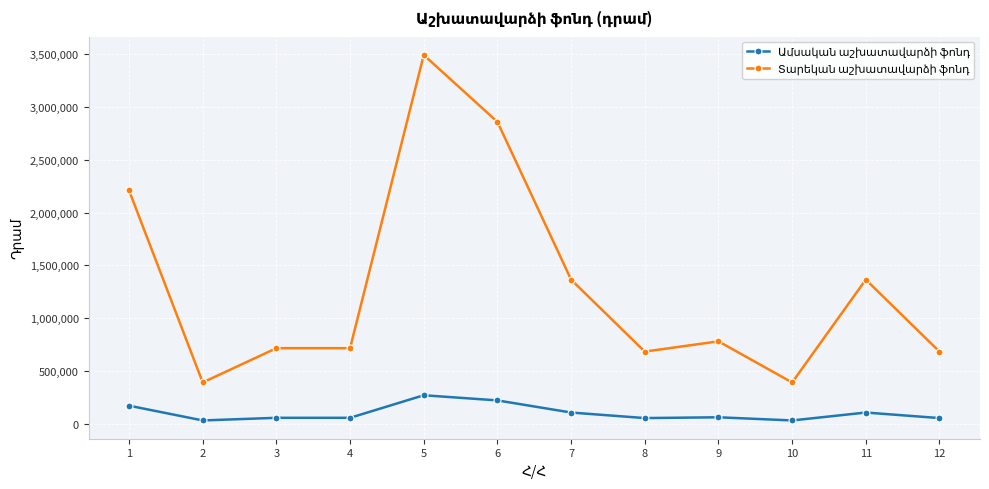

At which category is the sum across all series the highest?

5